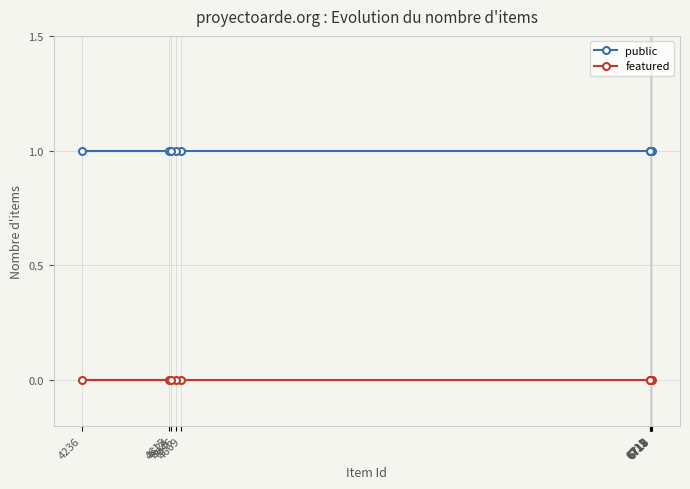

Which label corresponds to the largest value in the chart?

6719